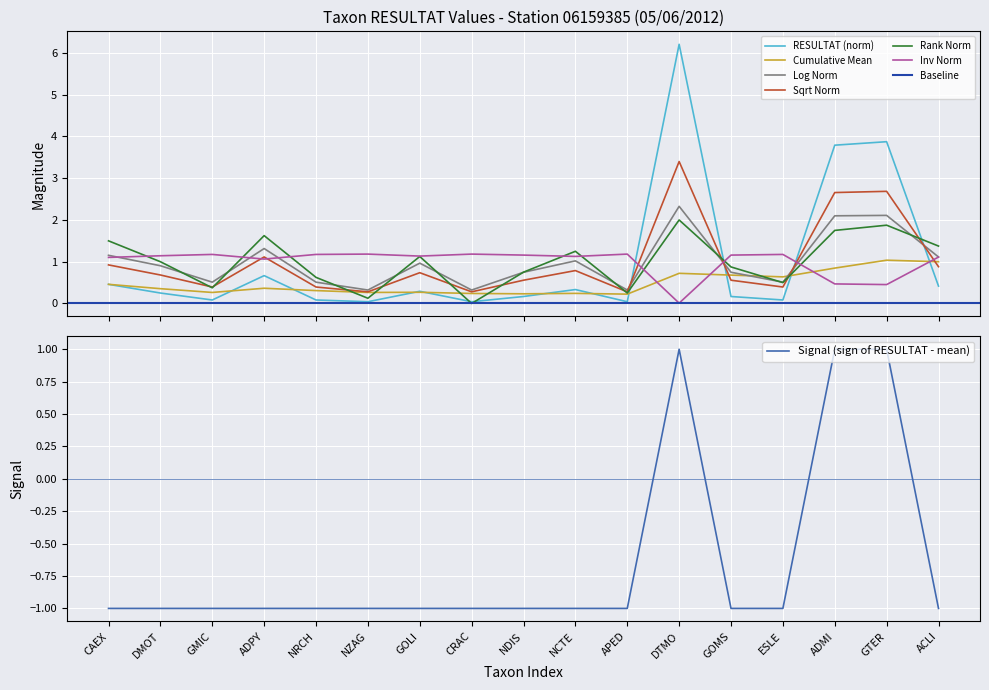

What is the sum of all values?

17.0